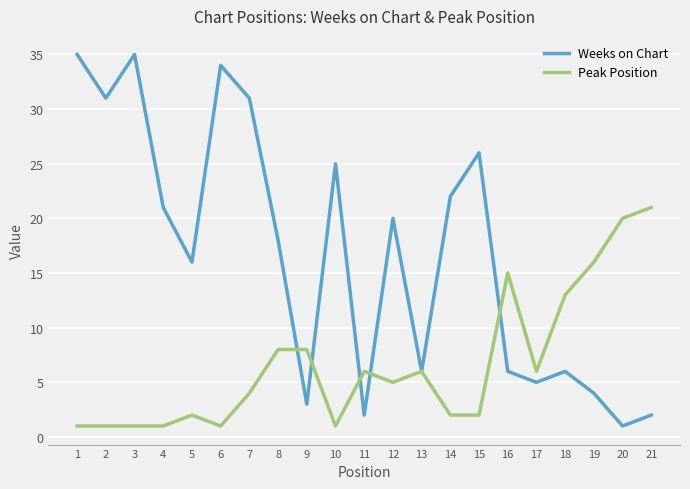

Does the chart display data point markers on the line(s)?

No